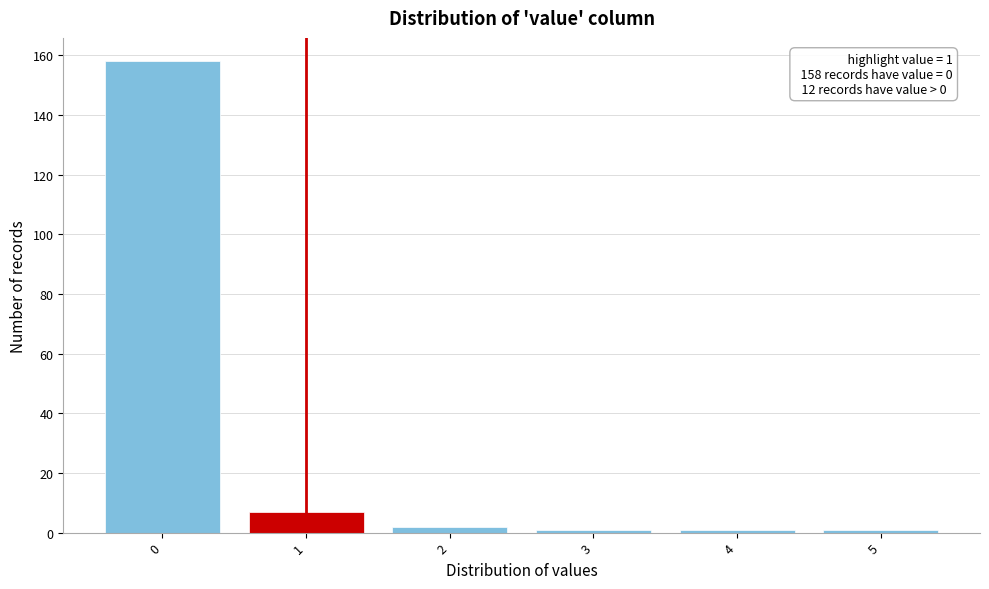

Over which range of the x-axis is the bar tallest?

-0.5 to 0.5